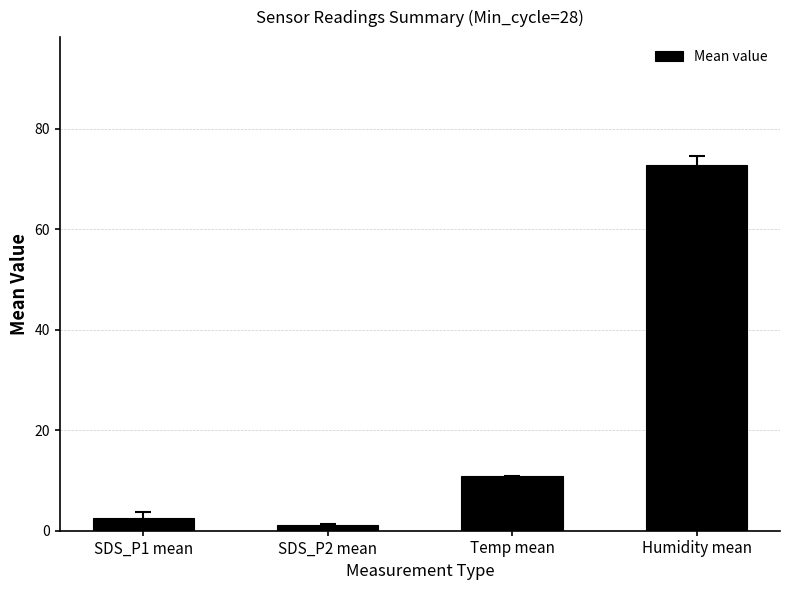

Rank the categories by value from lowest to highest.

SDS_P2 mean, SDS_P1 mean, Temp mean, Humidity mean